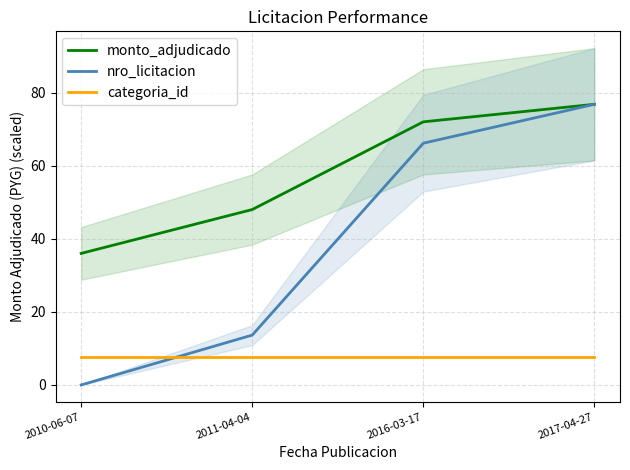

What position from the right is 2016-03-17?

2